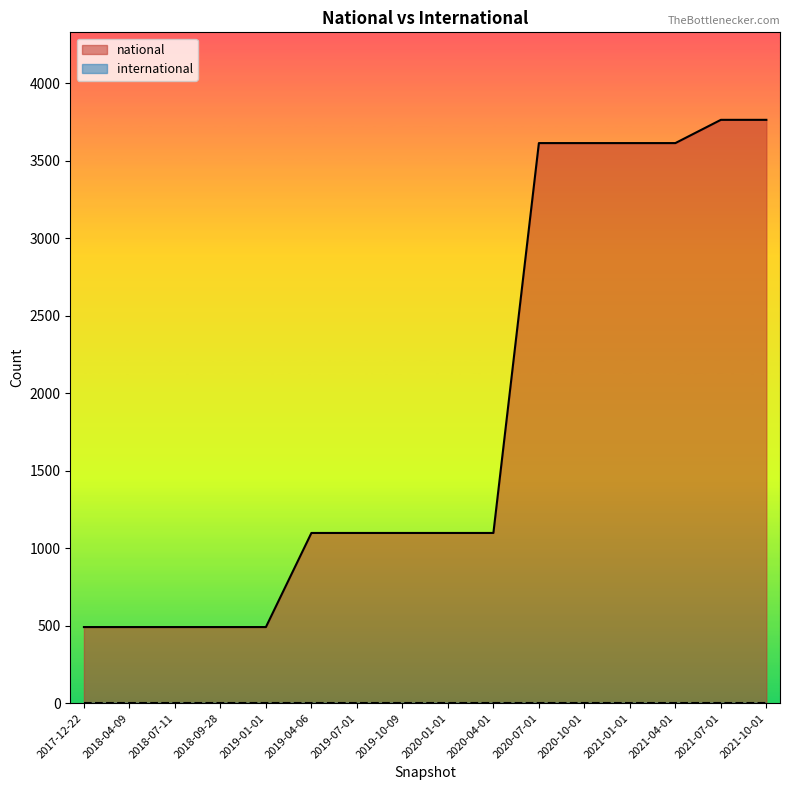

The chart shows a value of 3613 at 2020-07-01. True or false?

True